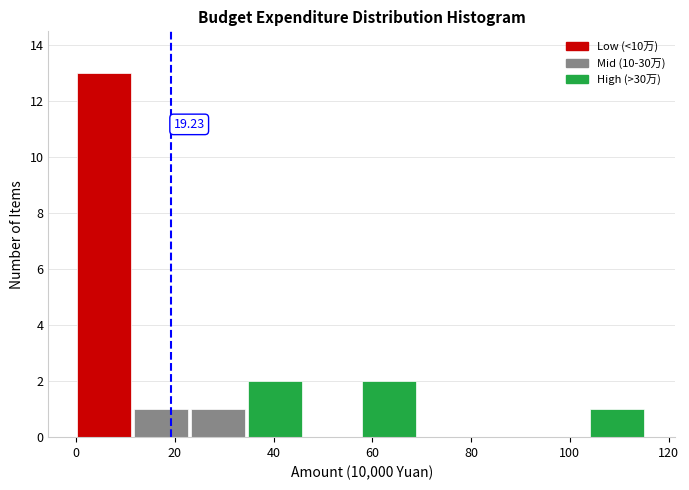

Which range on the x-axis has the tallest bar?

0 to 12